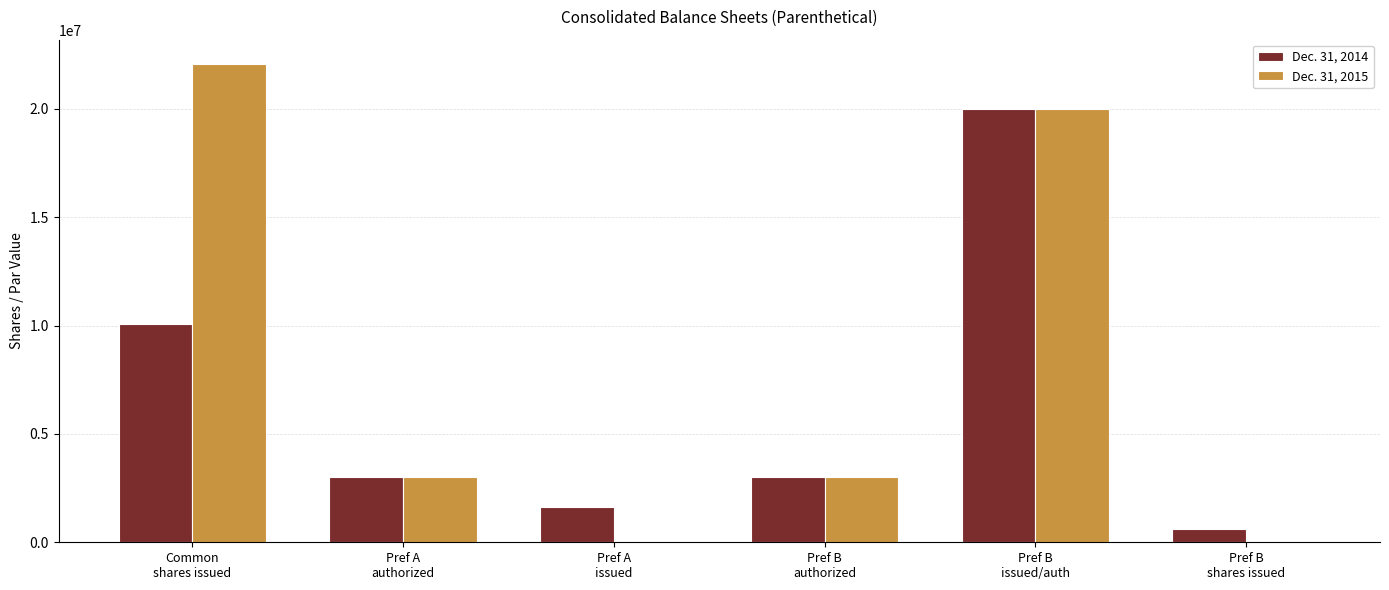

Reading left to right, list all the values displayed in this chart.

Dec. 31, 2014: Common
shares issued=10059000	Pref A
authorized=3000000	Pref A
issued=1620000	Pref B
authorized=3000000	Pref B
issued/auth=20000000	Pref B
shares issued=597725
Dec. 31, 2015: Common
shares issued=22081928	Pref A
authorized=3000000	Pref A
issued=0	Pref B
authorized=3000000	Pref B
issued/auth=20000000	Pref B
shares issued=0